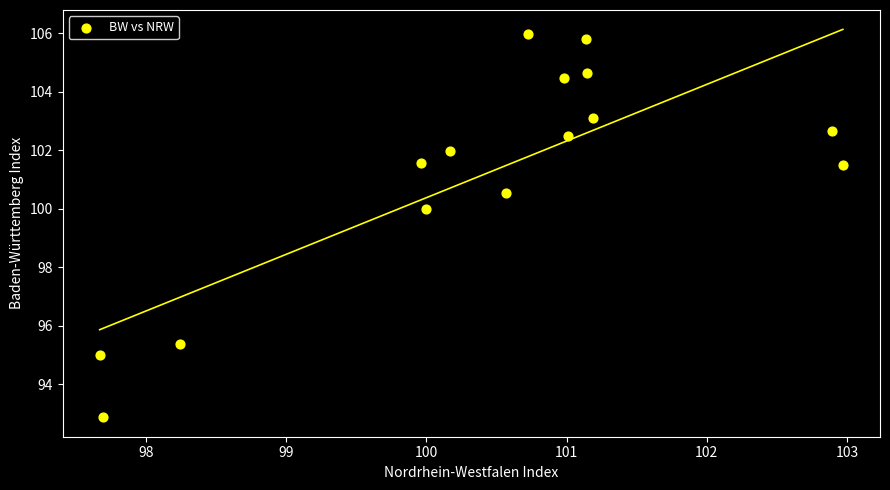

What Y value in the scatter plot is closest to 99?

100.0